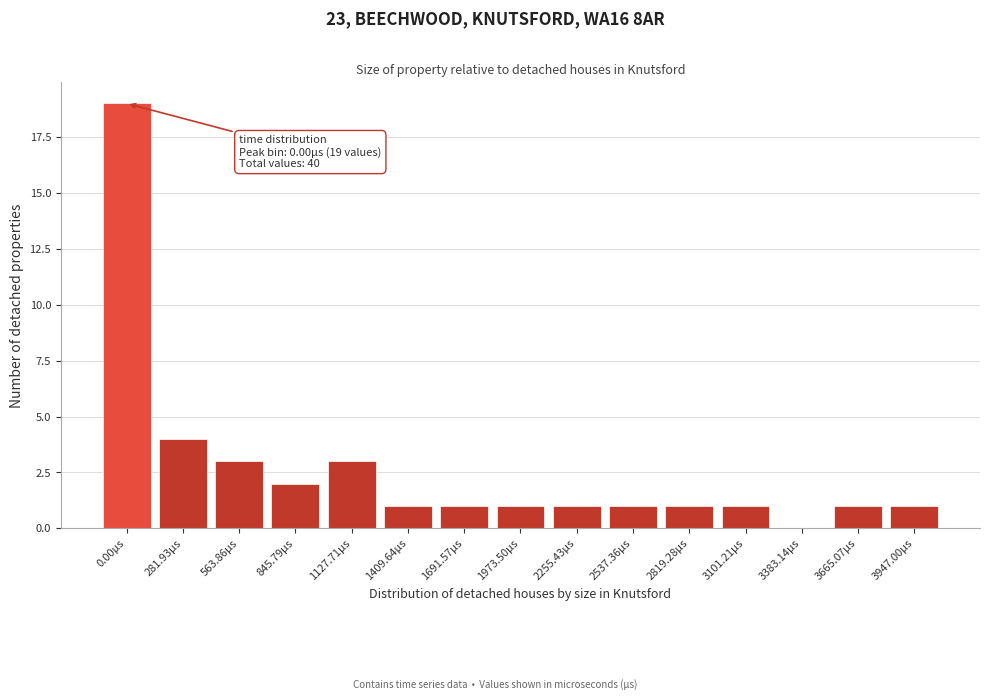

Reading left to right, what are all the values shown in this chart?

0.00µs=19	281.93µs=4	563.86µs=3	845.79µs=2	1127.71µs=3	1409.64µs=1	1691.57µs=1	1973.50µs=1	2255.43µs=1	2537.36µs=1	2819.28µs=1	3101.21µs=1	3383.14µs=0	3665.07µs=1	3947.00µs=1